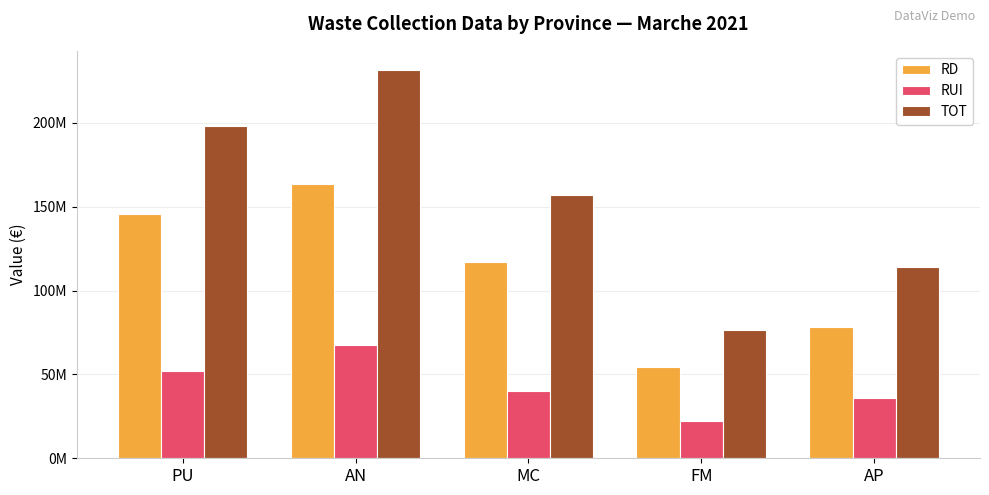

Are the bars horizontal?

No